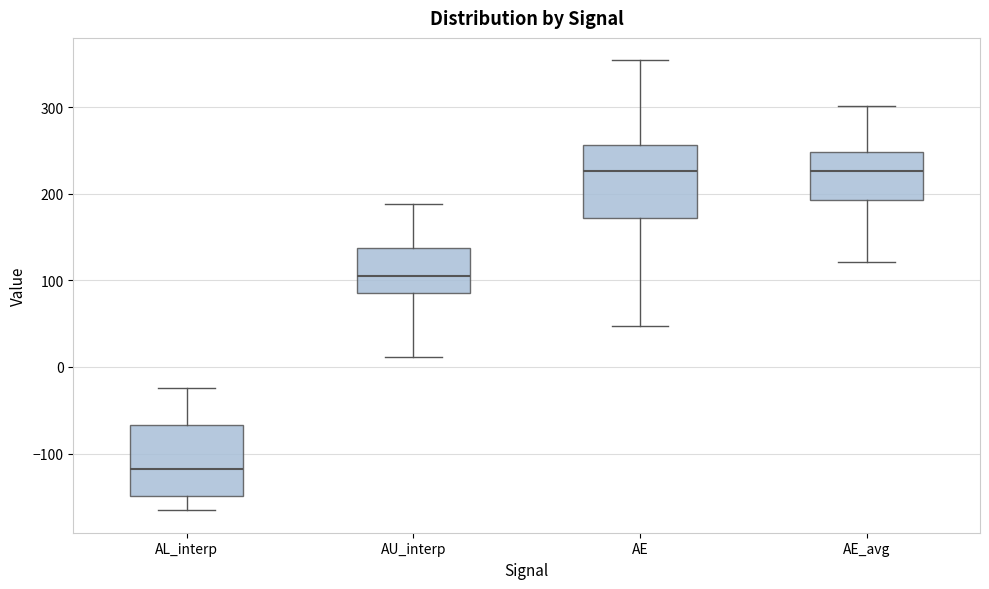

Reading left to right, transcribe this box plot: for each box, give where its median line is, the range the box spans, and where its two whiskers end, as read against the y-axis. The values are not printed on the chart, so give them approximately, as read against the axis.

AL_interp: median -120, box -150 to -70, whiskers -170 to -20
AU_interp: median 100, box 90 to 140, whiskers 10 to 190
AE: median 230, box 170 to 260, whiskers 50 to 350
AE_avg: median 230, box 190 to 250, whiskers 120 to 300